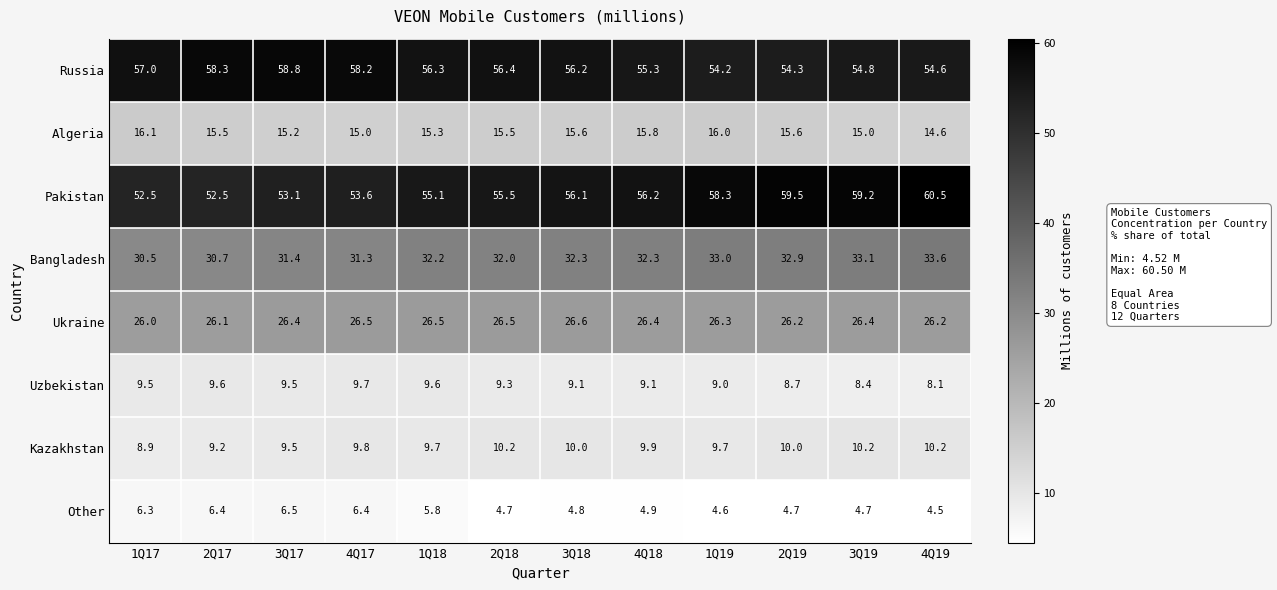

What is the difference between the Ukraine values at 3Q18 and 2Q19?

0.4